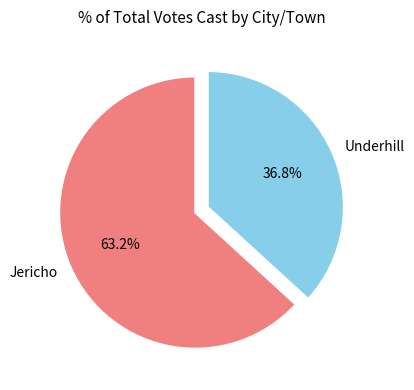

The Underhill slice represents 37% of the pie. True or false?

True